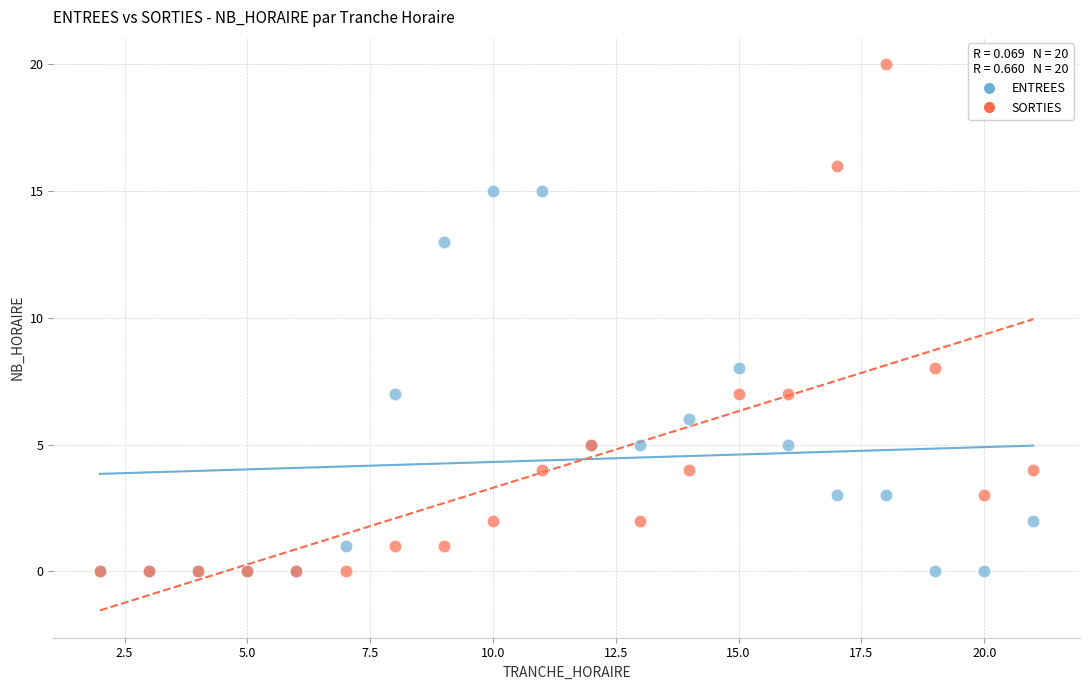

What are all the series names shown in the legend?

ENTREES, SORTIES